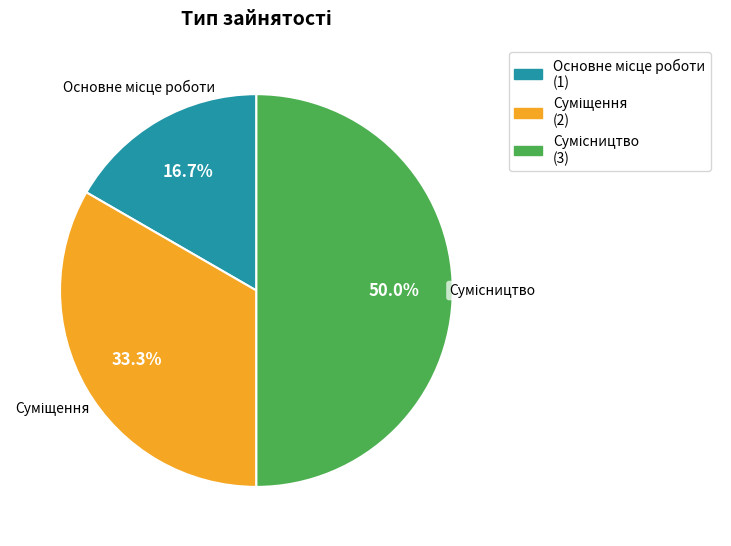

How many segments does this pie chart have?

3